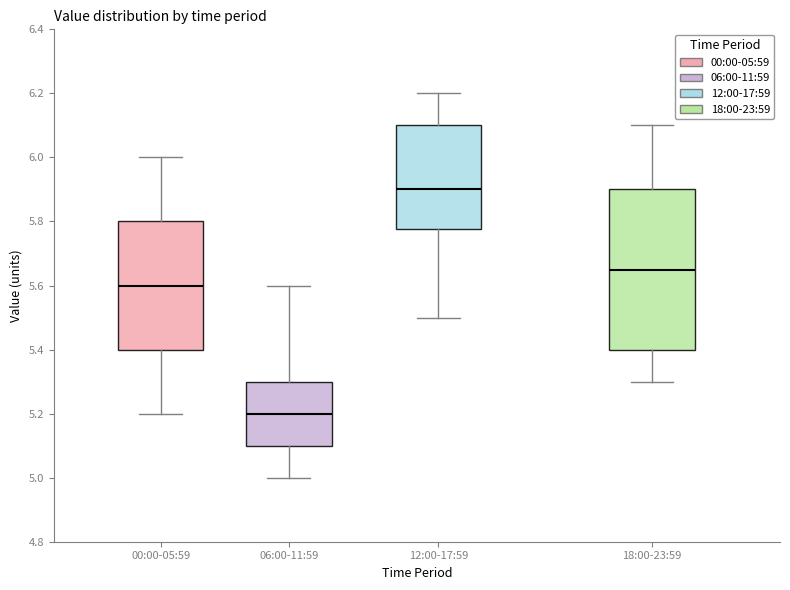

Where does the upper whisker of the box for 12:00-17:59 end on the y-axis? The values are not printed on the chart, so give them approximately, as read against the axis.

6.20